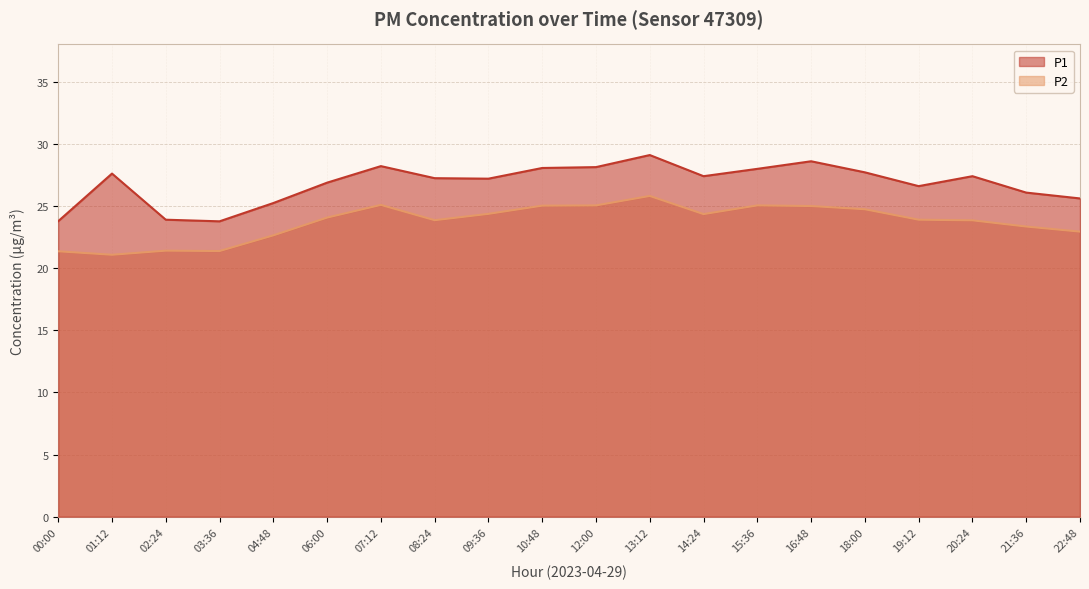

What is the difference between the maximum and minimum values in the P1 series?

5.3